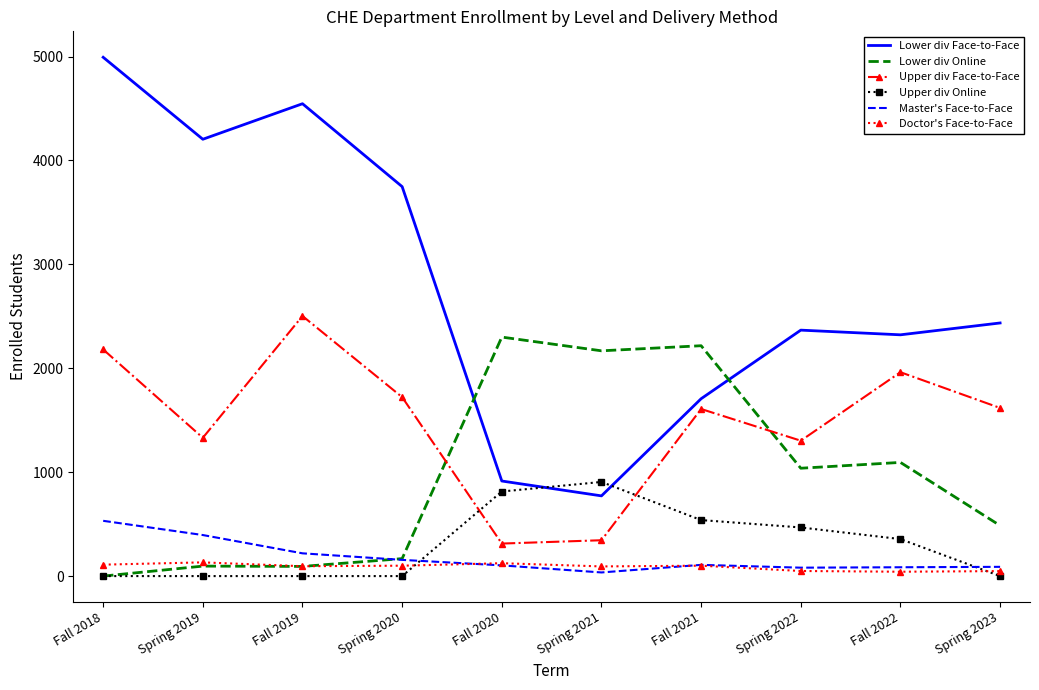

How many values in Lower div Online are above zero?

9